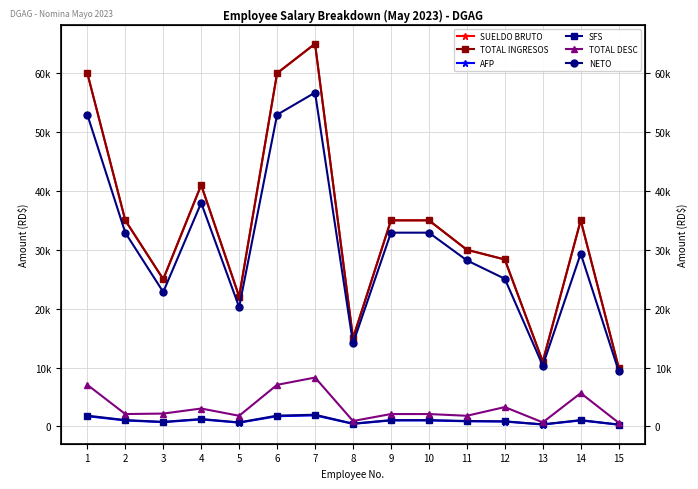

At which category does the chart reach its peak across all series?

7